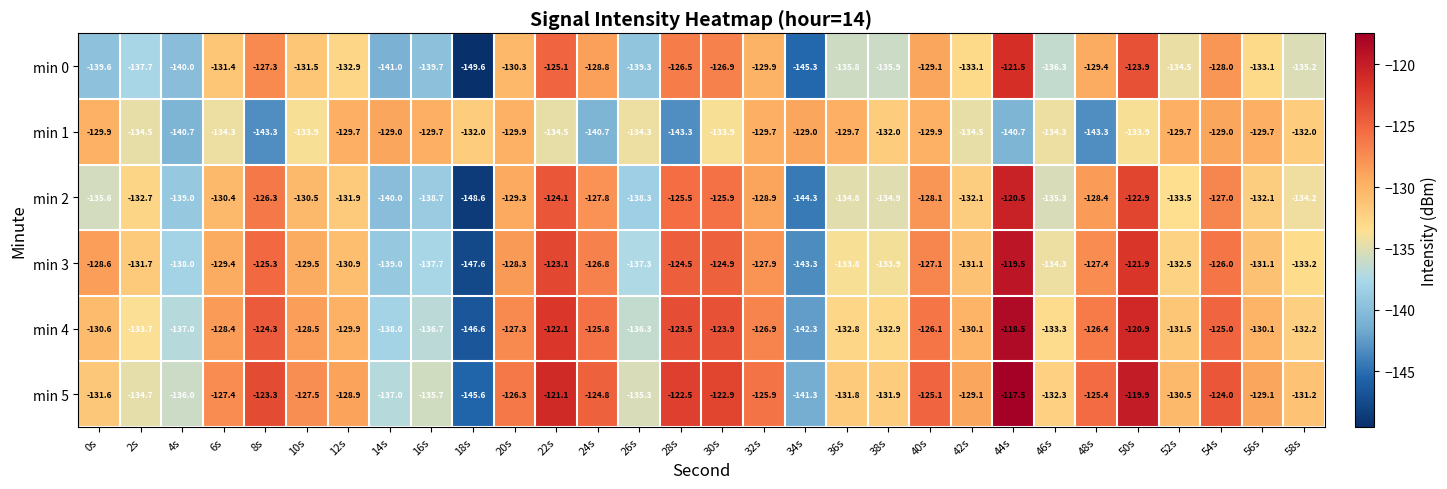

What is the difference between the highest and lowest values at 44s?

23.2